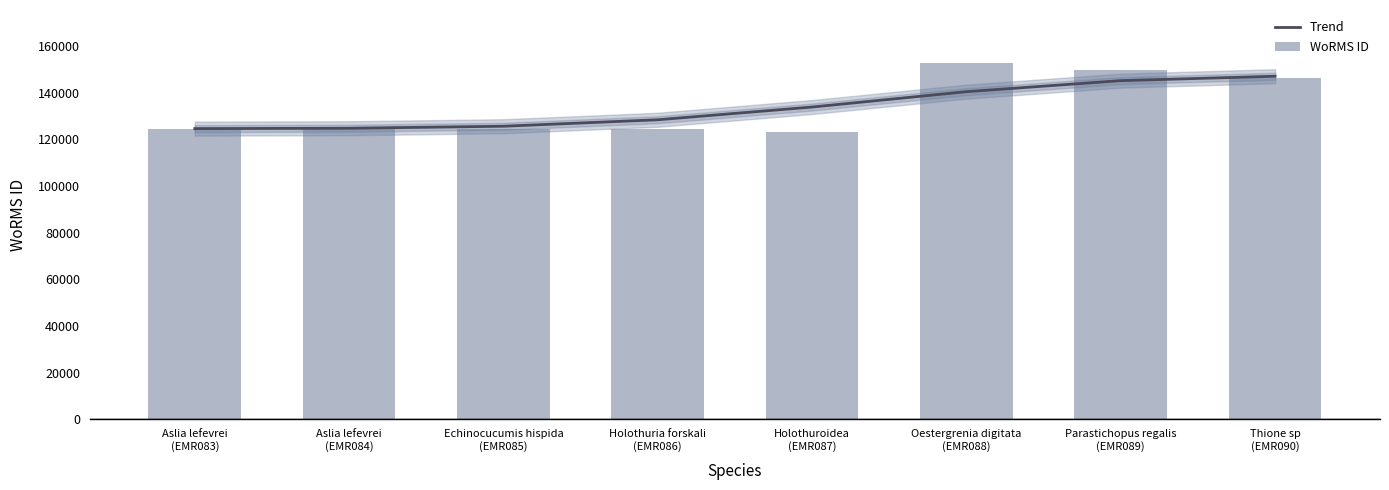

What are all the series names shown in the legend?

Trend, WoRMS ID